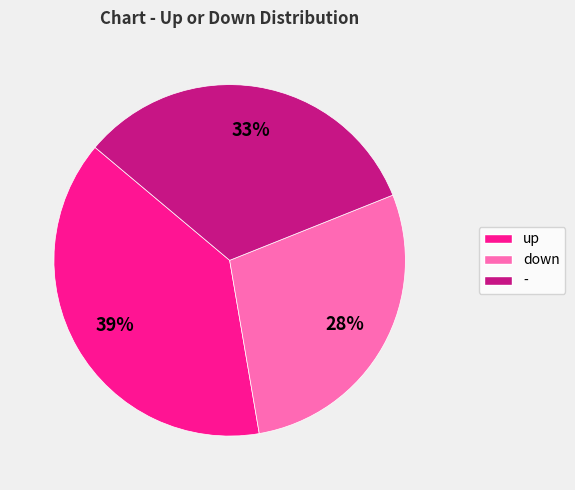

Does - account for over 50% of the chart?

No